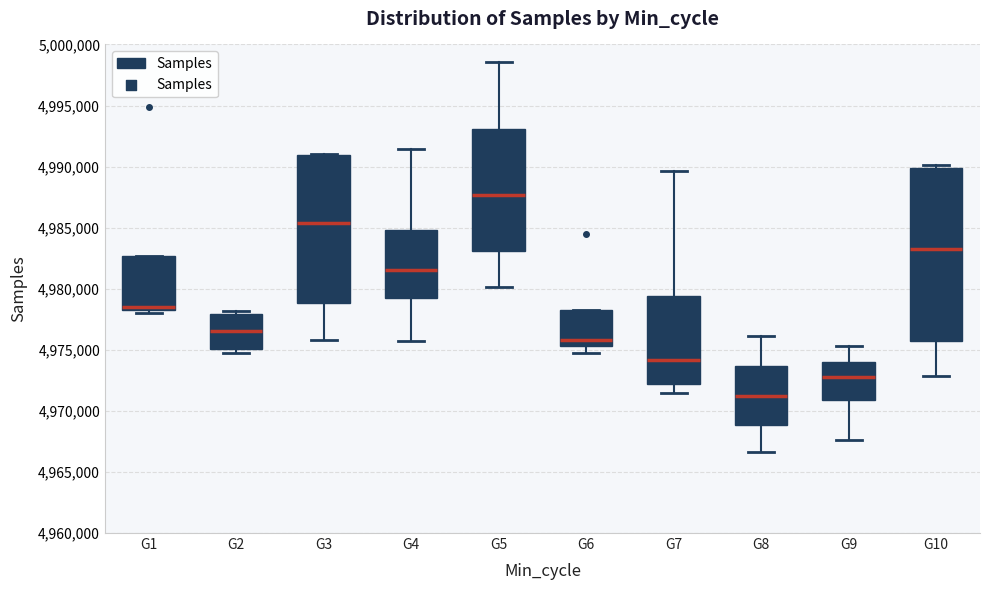

Which box is the tallest, from its lower edge to its upper edge?

G10